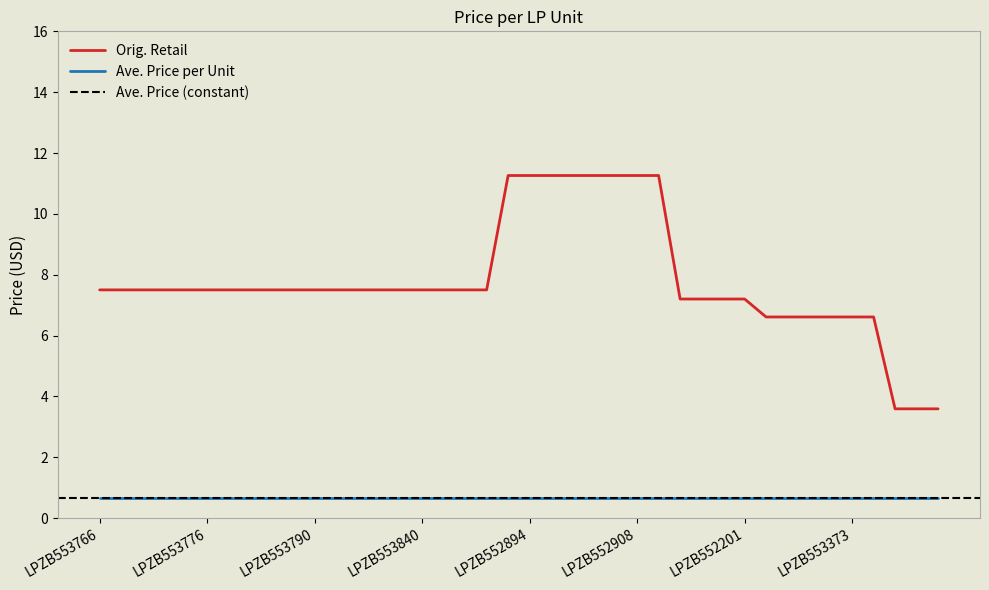

True or false: the data has more than 2 interior local peaks.

False